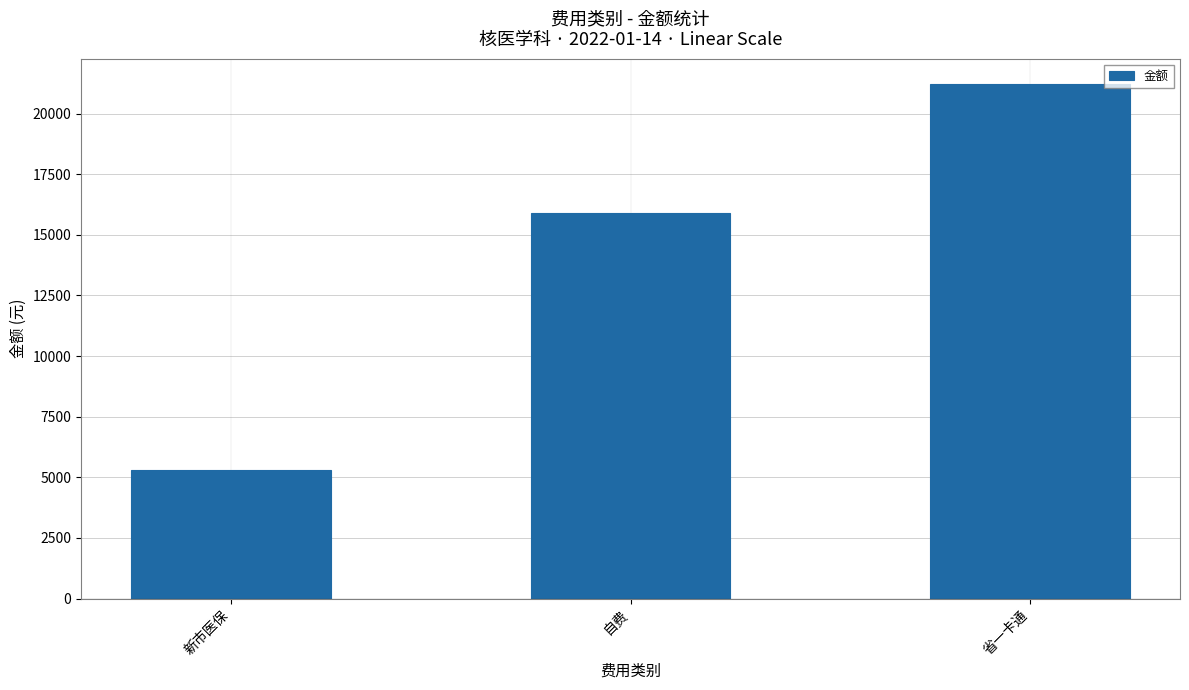

At which label is the value closest to 13250?

自费